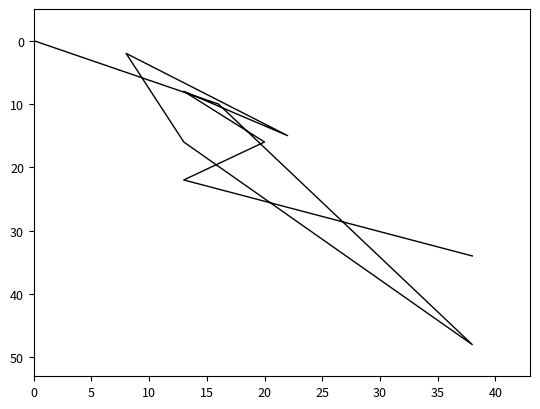

What is the difference between the values at 5 and 40?

12